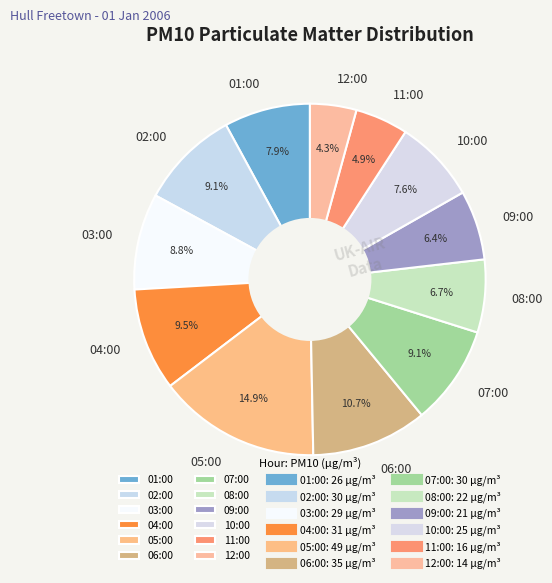

Is it true that 01:00 is 8% of the pie?

True